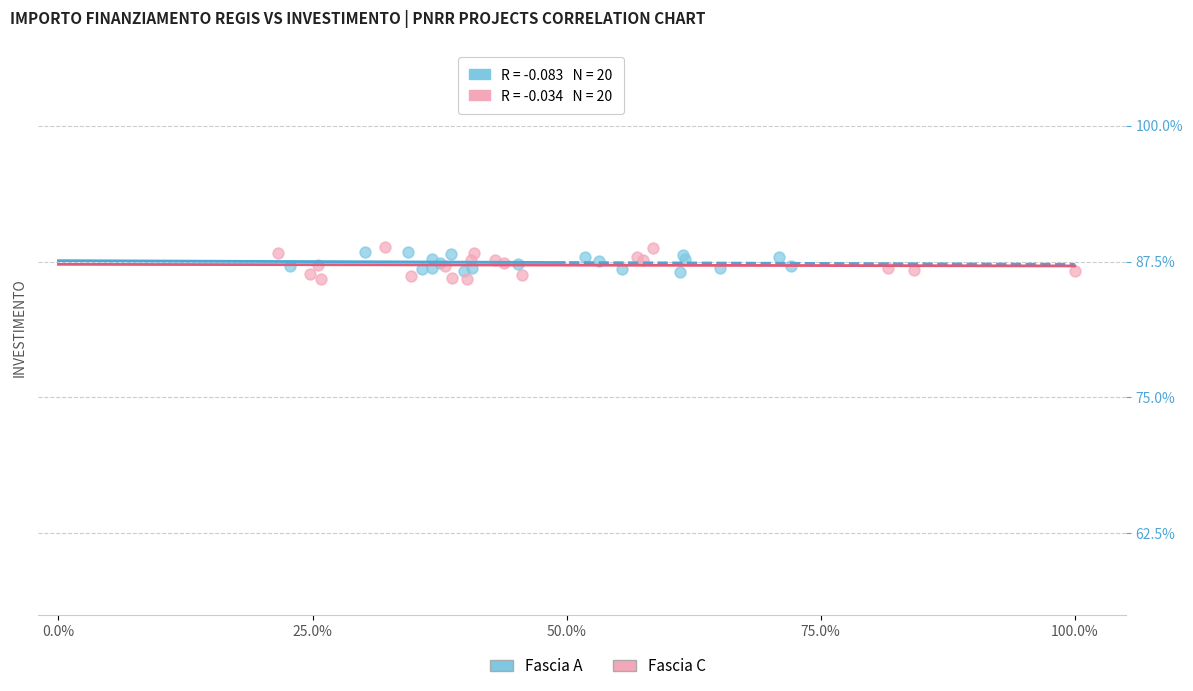

Which series has the largest Y range (max minus min)?

Fascia C